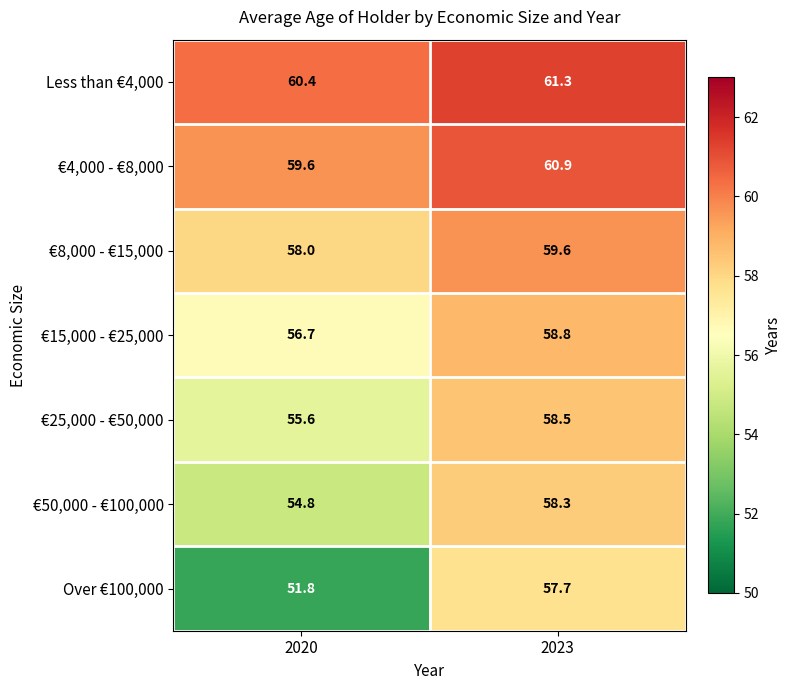

Reading right to left, extract all data points from this chart.

Less than €4,000: 61.3	60.4
€4,000 - €8,000: 60.9	59.6
€8,000 - €15,000: 59.6	58.0
€15,000 - €25,000: 58.8	56.7
€25,000 - €50,000: 58.5	55.6
€50,000 - €100,000: 58.3	54.8
Over €100,000: 57.7	51.8